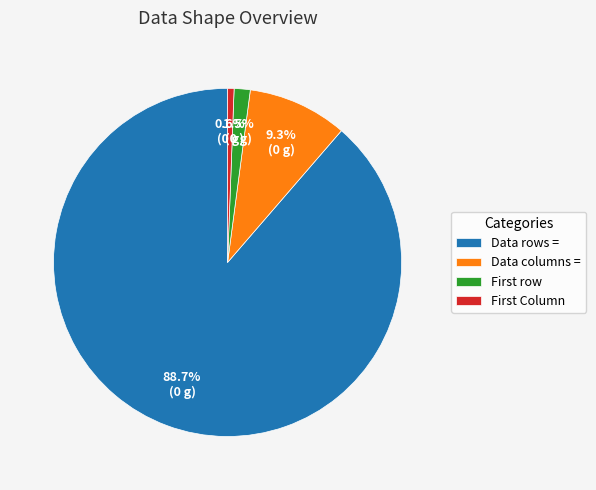

What is the total percentage of Data rows = and Data columns =?

97.9%